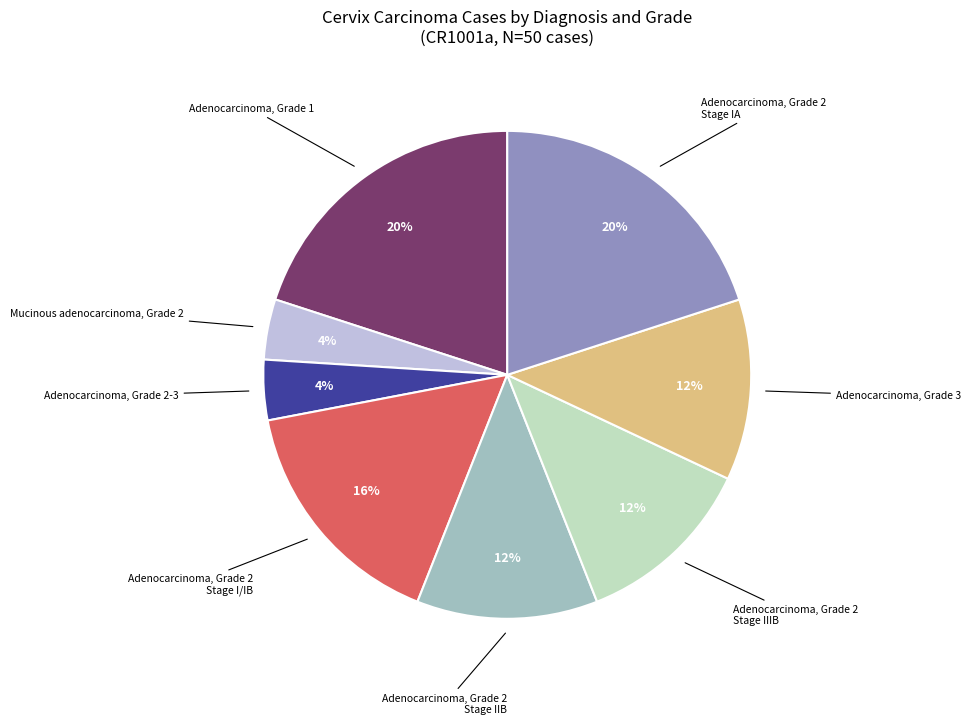

Is there any slice that represents more than half of the pie?

No